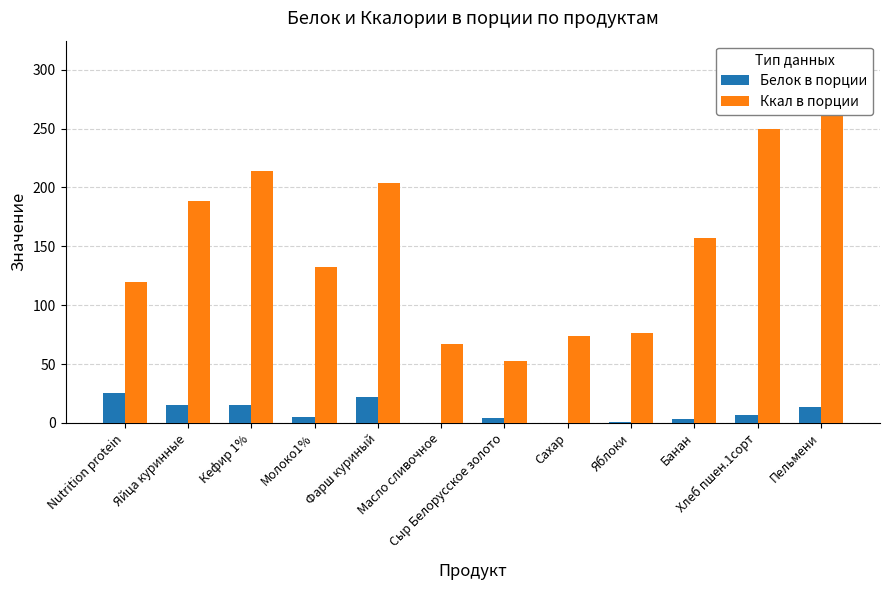

Are the bars horizontal?

No